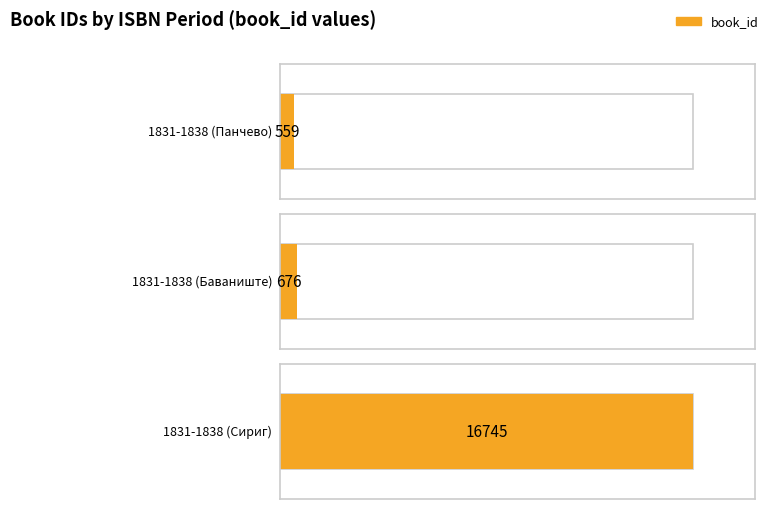

What is the smallest value displayed?

559